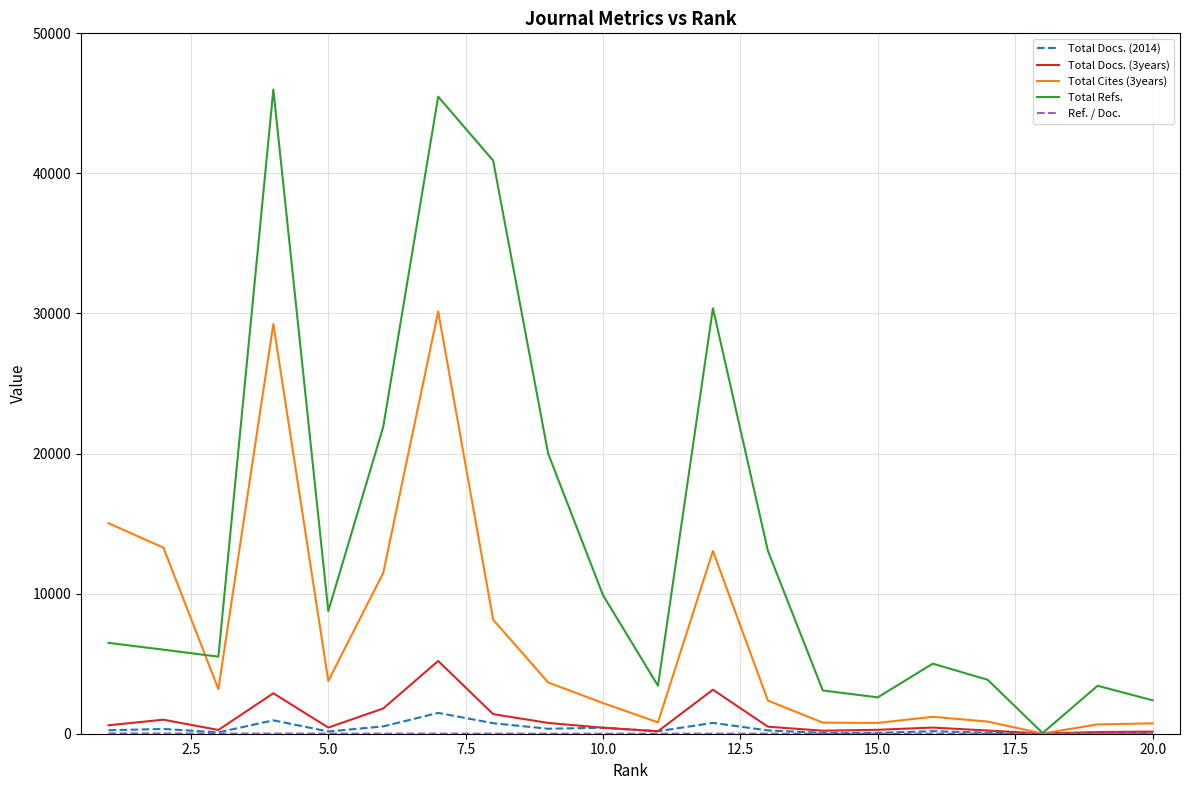

In Total Docs. (3years), how many points are higher than both neighbors (excluding endpoints)?

5